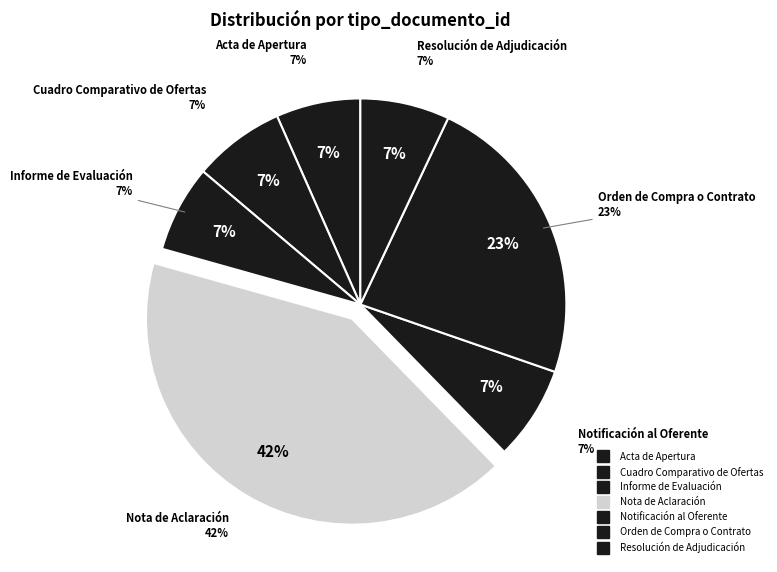

To the nearest percent, what percentage of the pie is Orden de Compra o Contrato?

23%